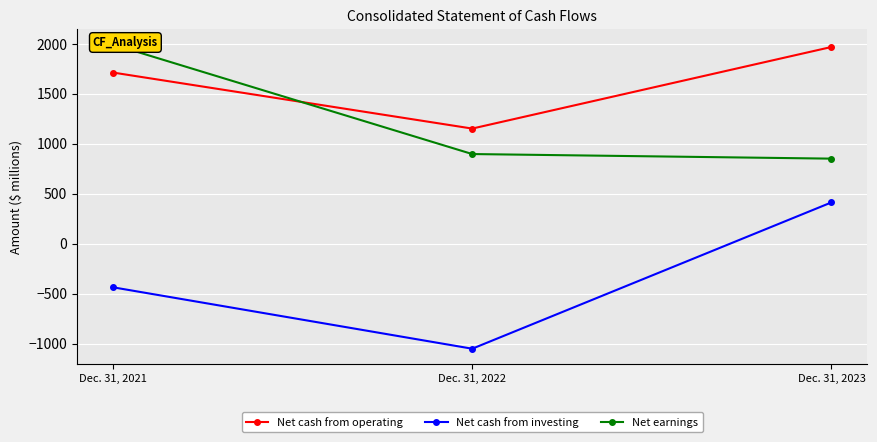

What is the total value across all series at Dec. 31, 2022?

1000